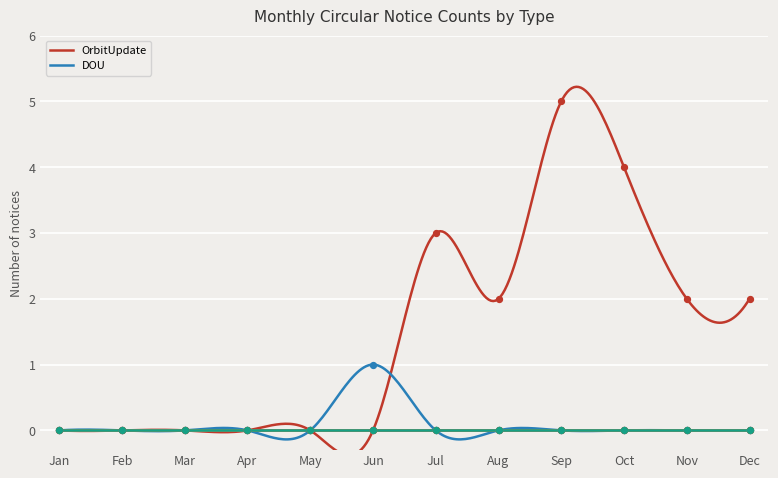

Which series has the largest total across all categories?

OrbitUpdate